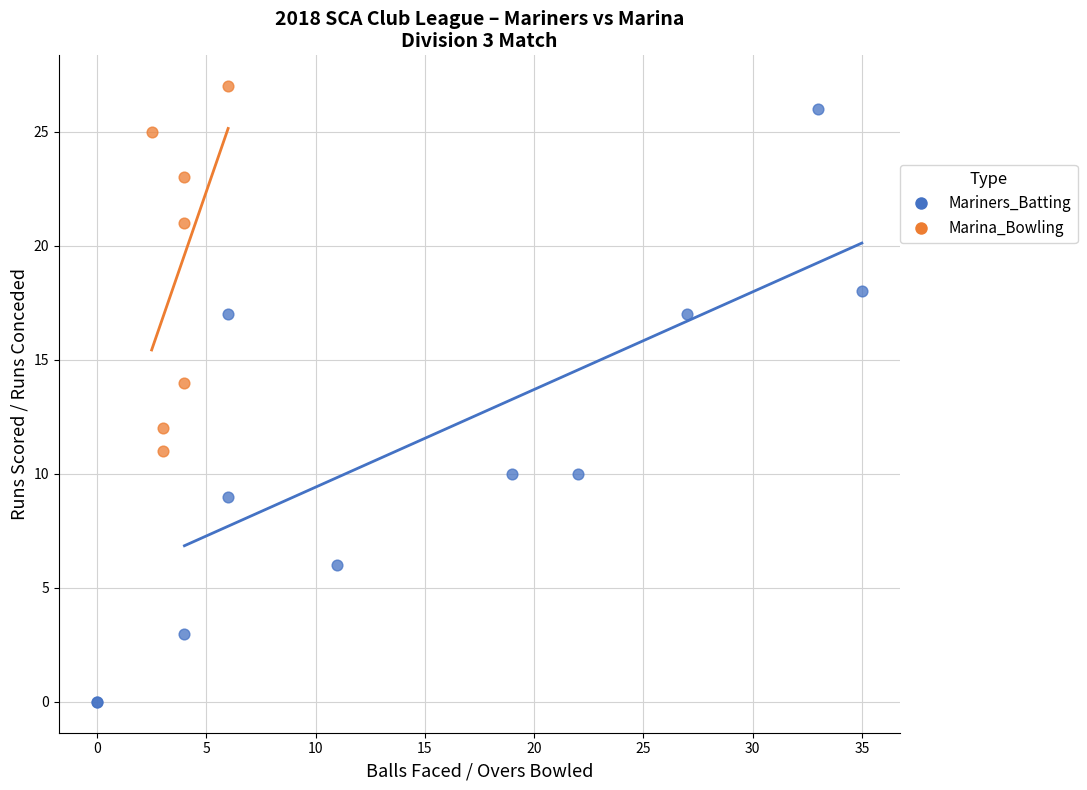

Which series reaches the maximum Y coordinate?

Marina_Bowling